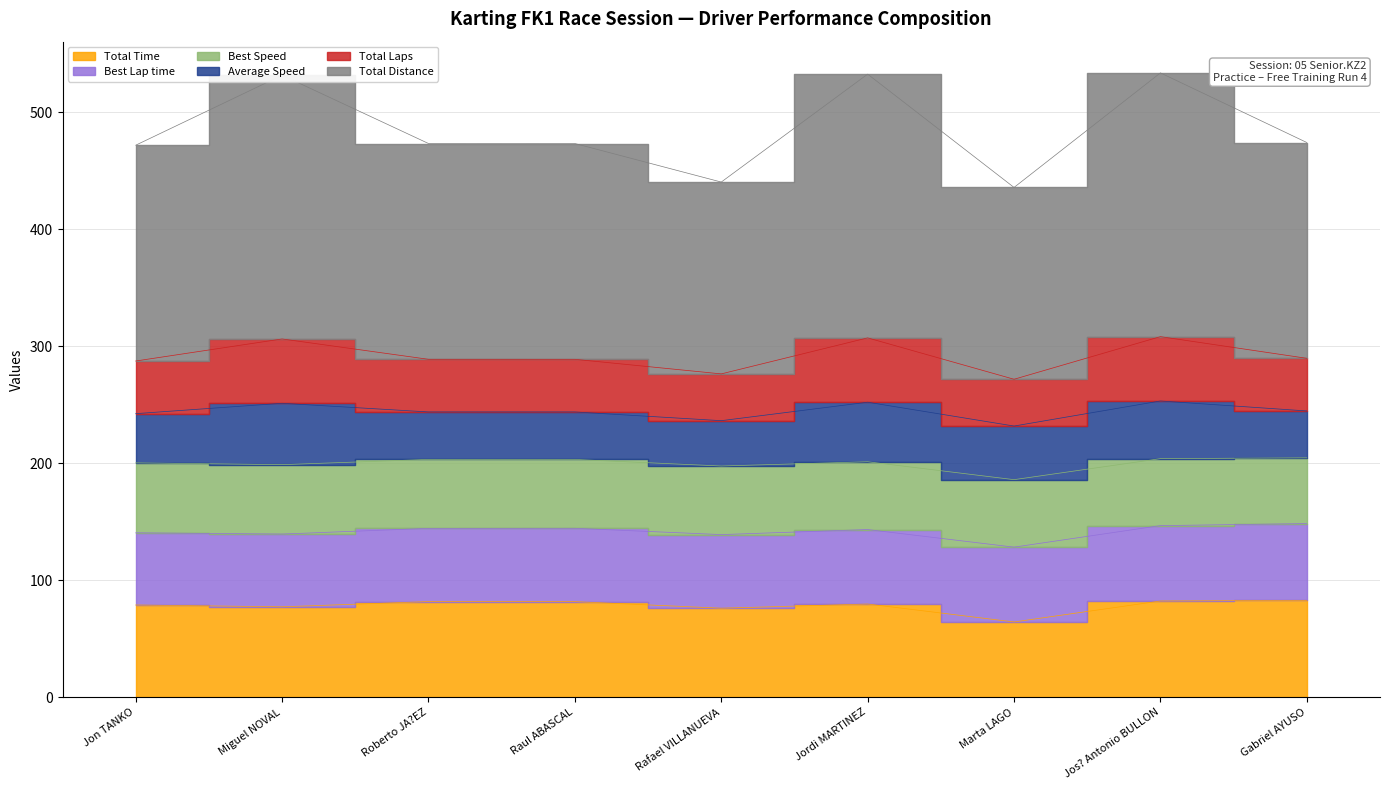

What is the label of the 3rd point from the right?

Marta LAGO